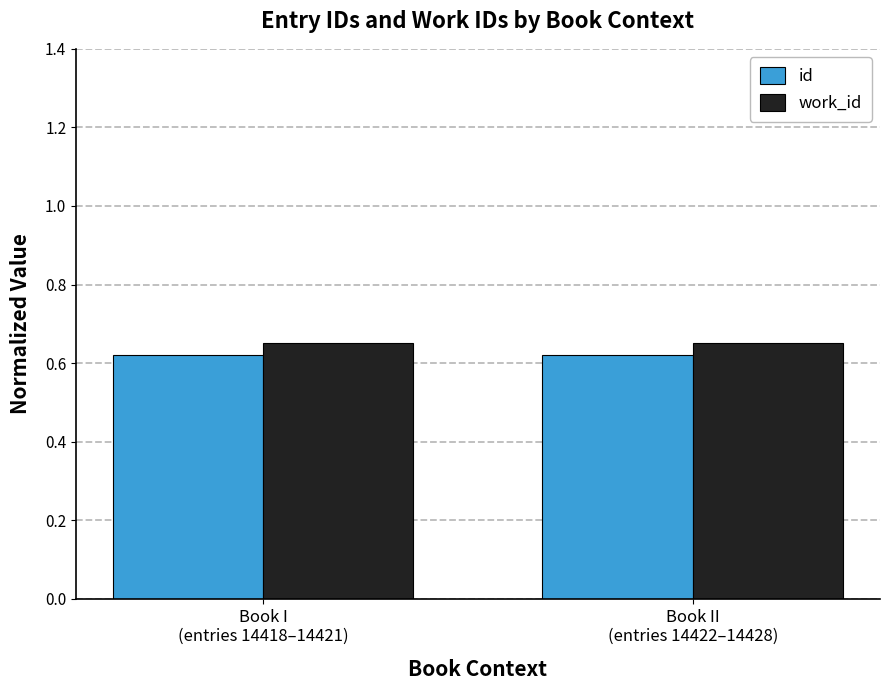

At Book I
(entries 14418–14421), list the series in order from smallest to largest.

id, work_id